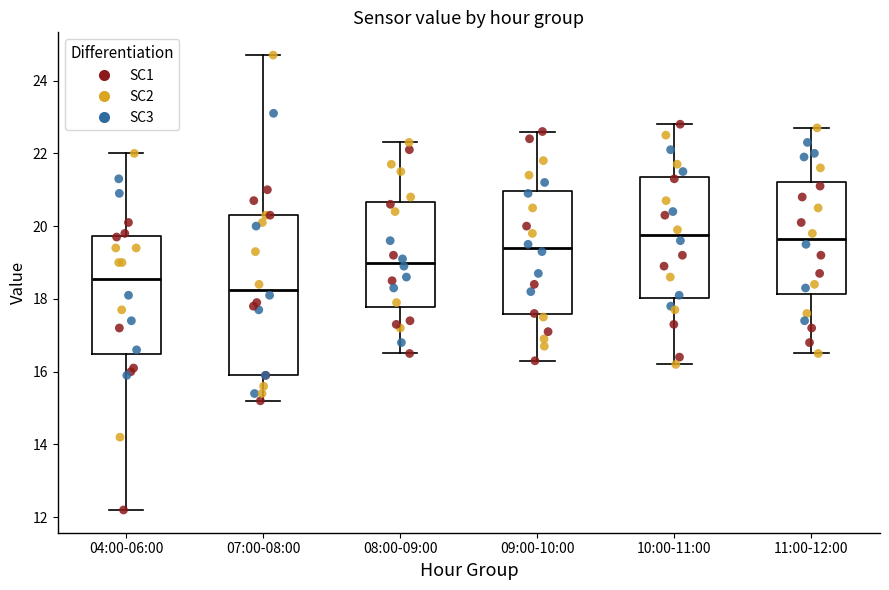

Which box's median line is the lowest?

07:00-08:00